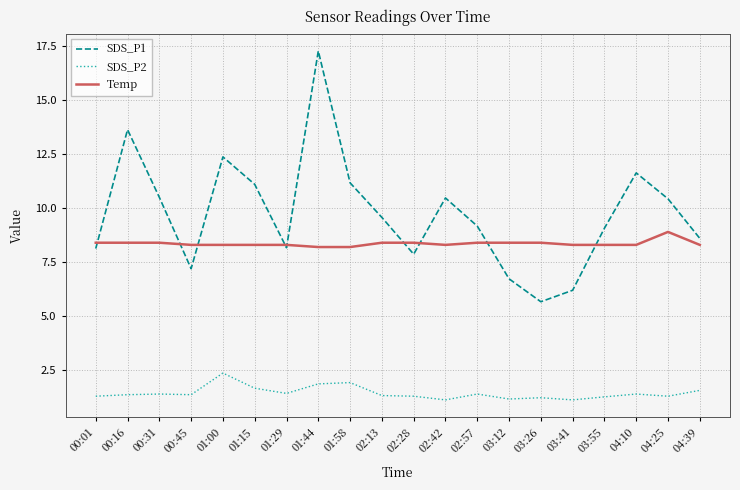

What are all the series names shown in the legend?

SDS_P1, SDS_P2, Temp